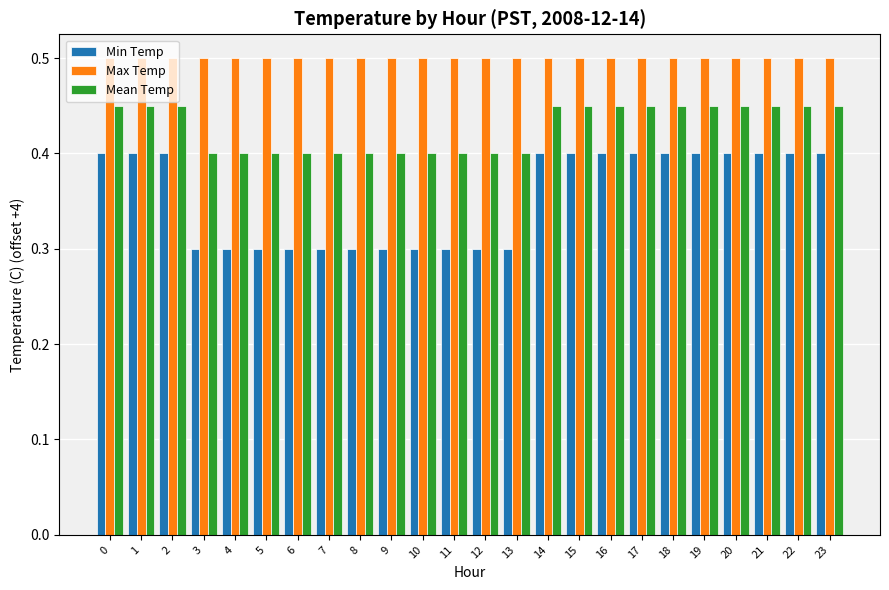

How many distinct data groups are displayed?

3